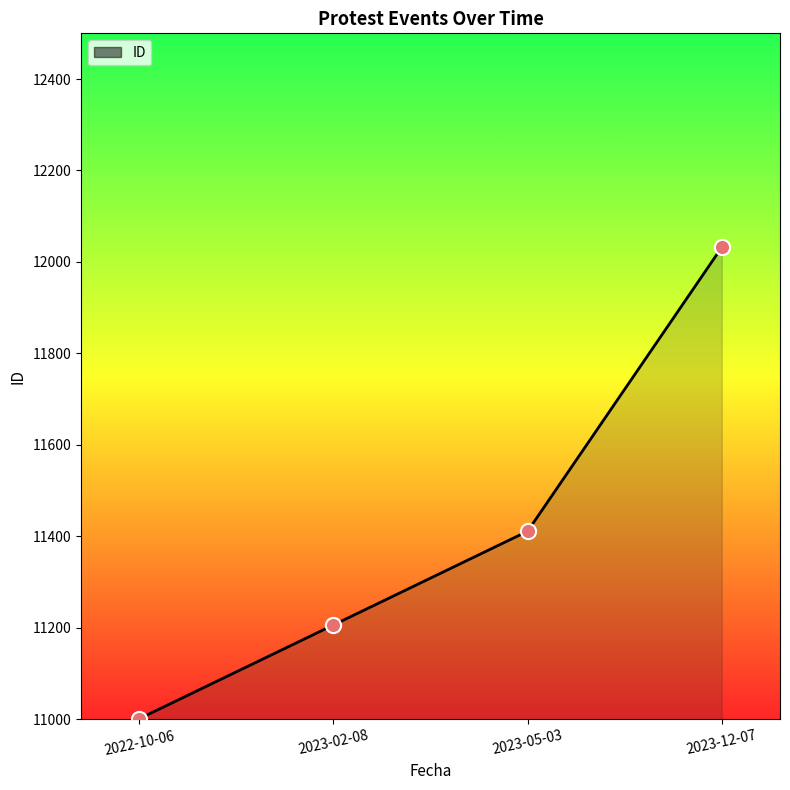

What is the change in value from 2022-10-06 to 2023-02-08?

+205